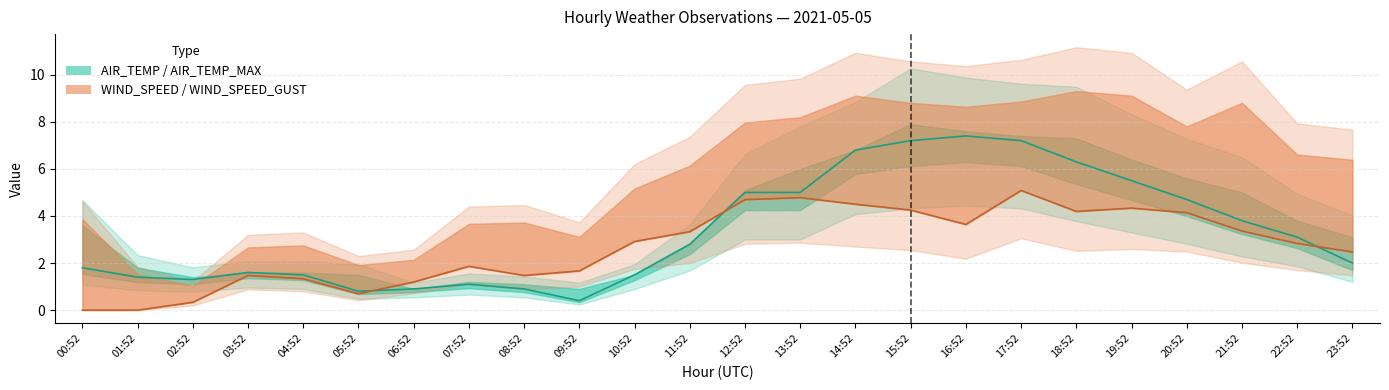

True or false: WIND_SPEED and AIR_TEMP intersect in this chart.

True